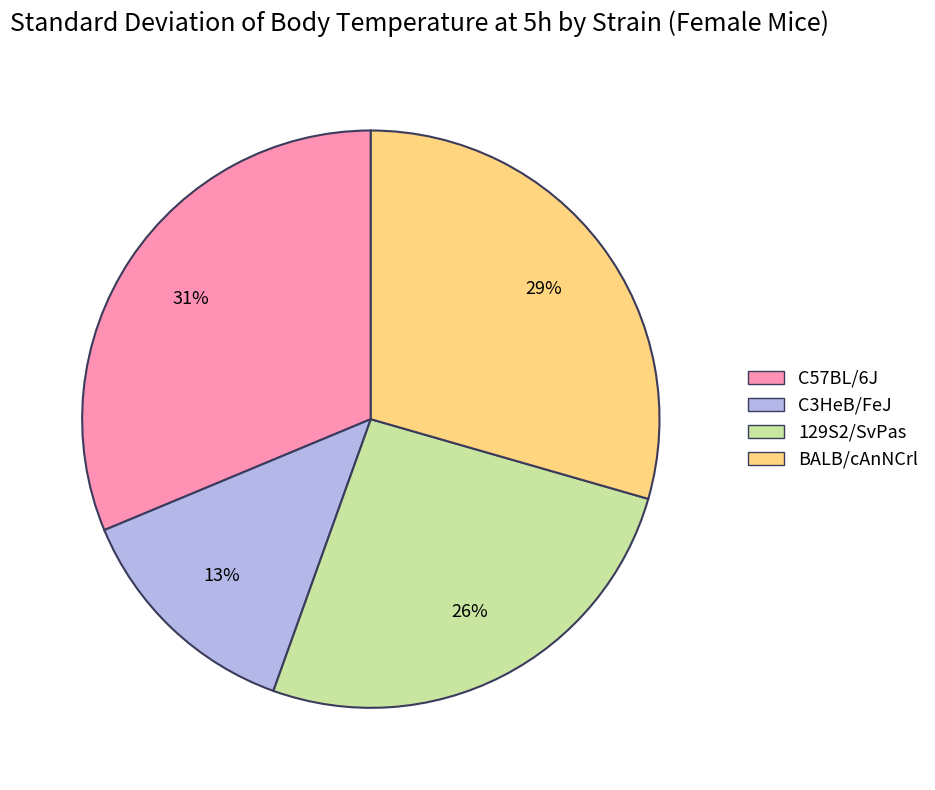

Is 129S2/SvPas the majority of the pie?

No